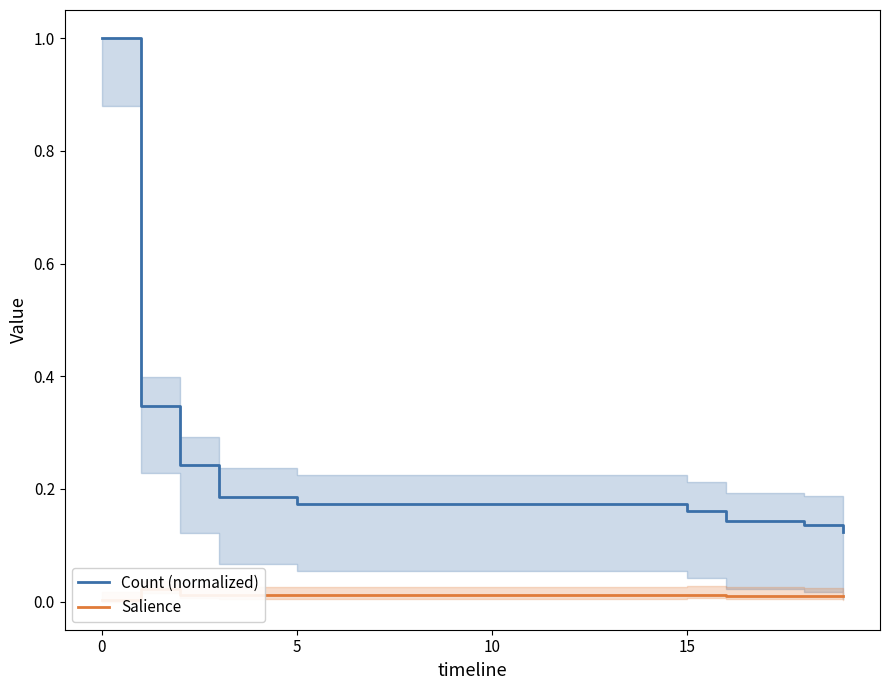

Which category has the highest value in the Salience series?

5